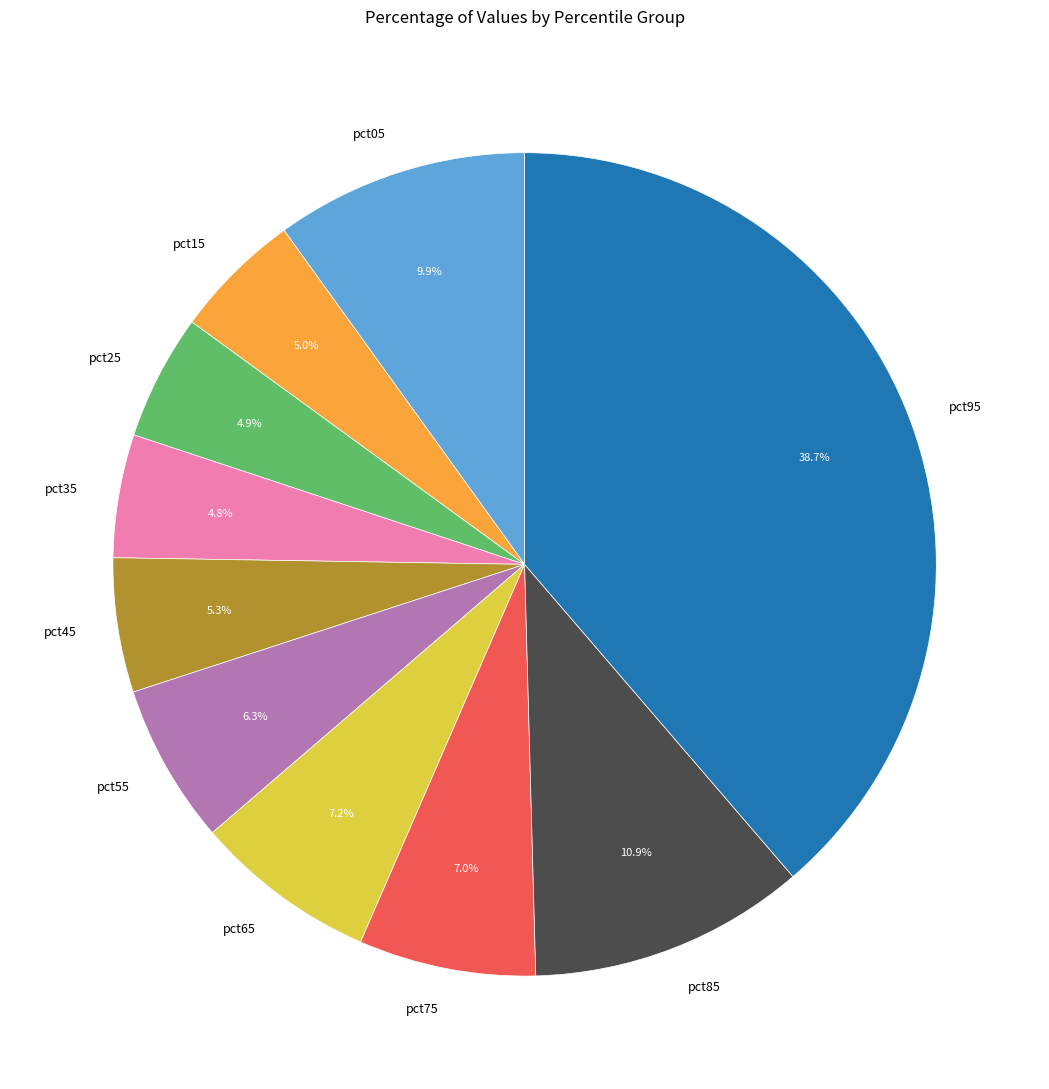

Count the number of slices in the pie.

10